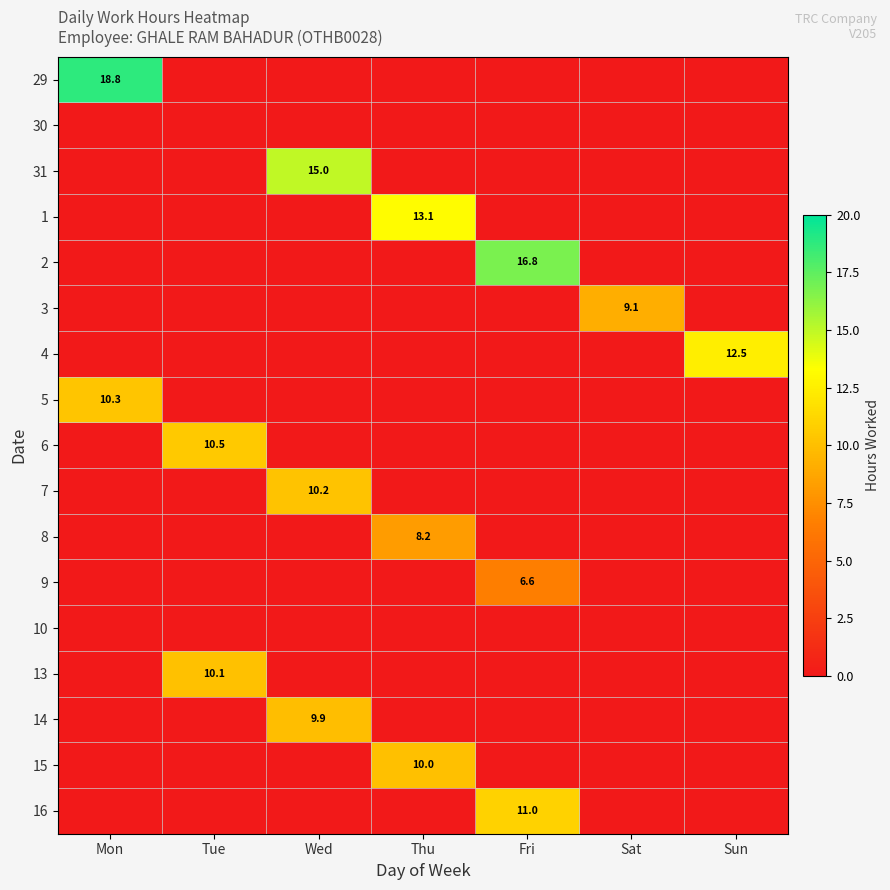

The value of 31 at Wed is 7.8. True or false?

False